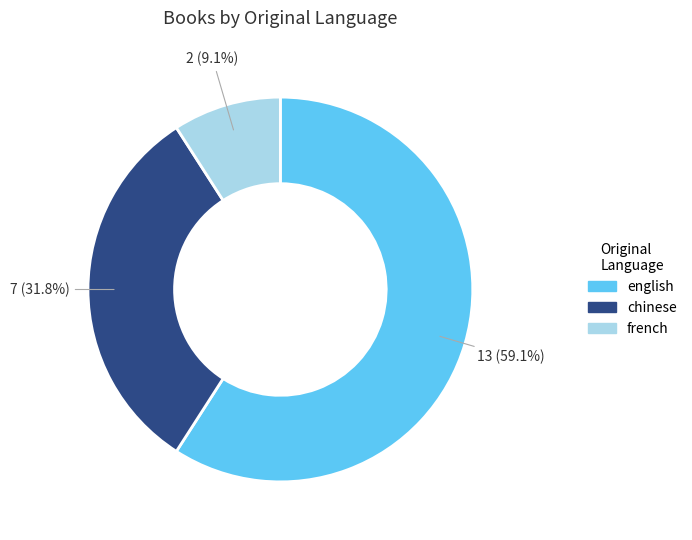

To the nearest percent, what percentage of the pie is chinese?

32%